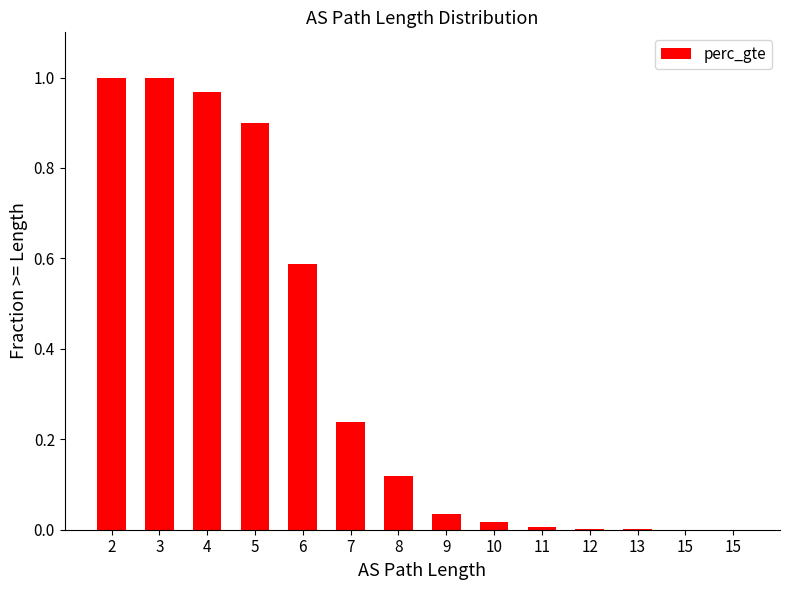

True or false: the data shows 0.0 at 12.

True